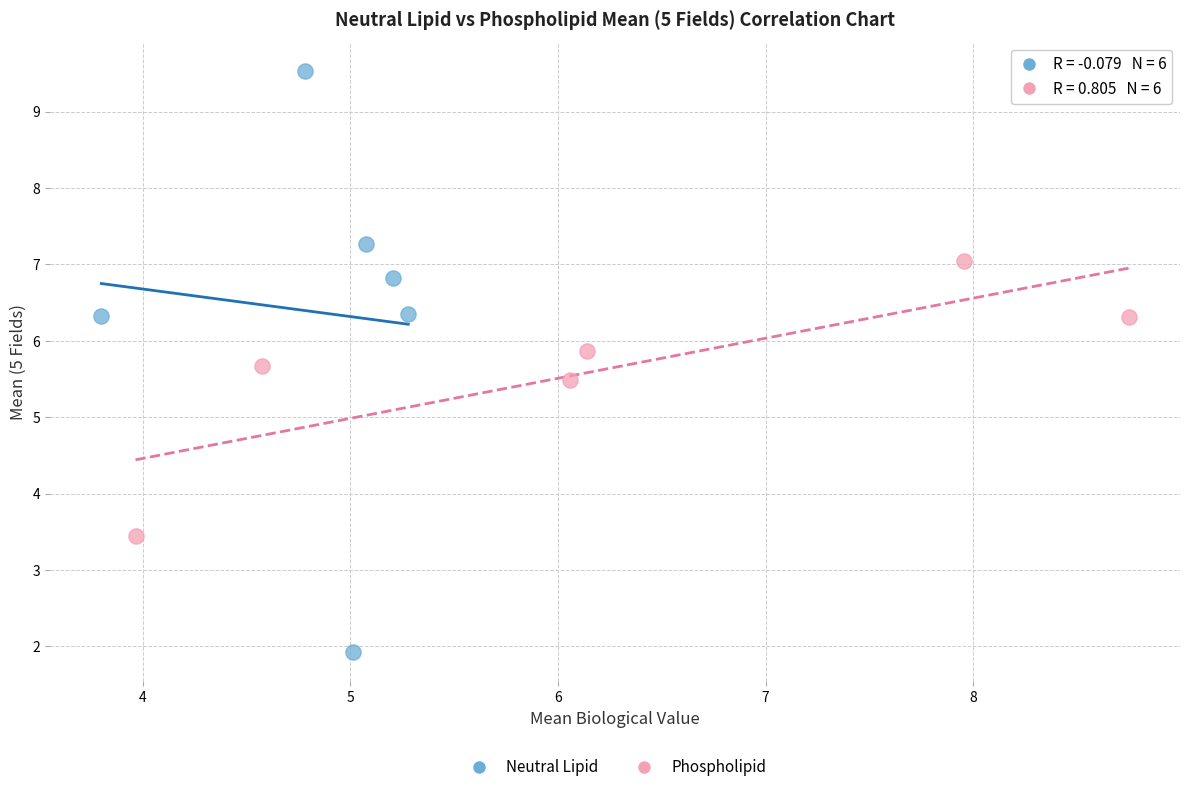

Which series reaches the maximum Y coordinate?

Neutral Lipid